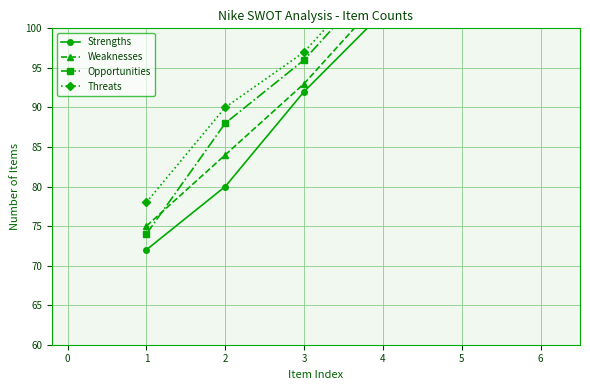

How many series are shown in this chart?

4